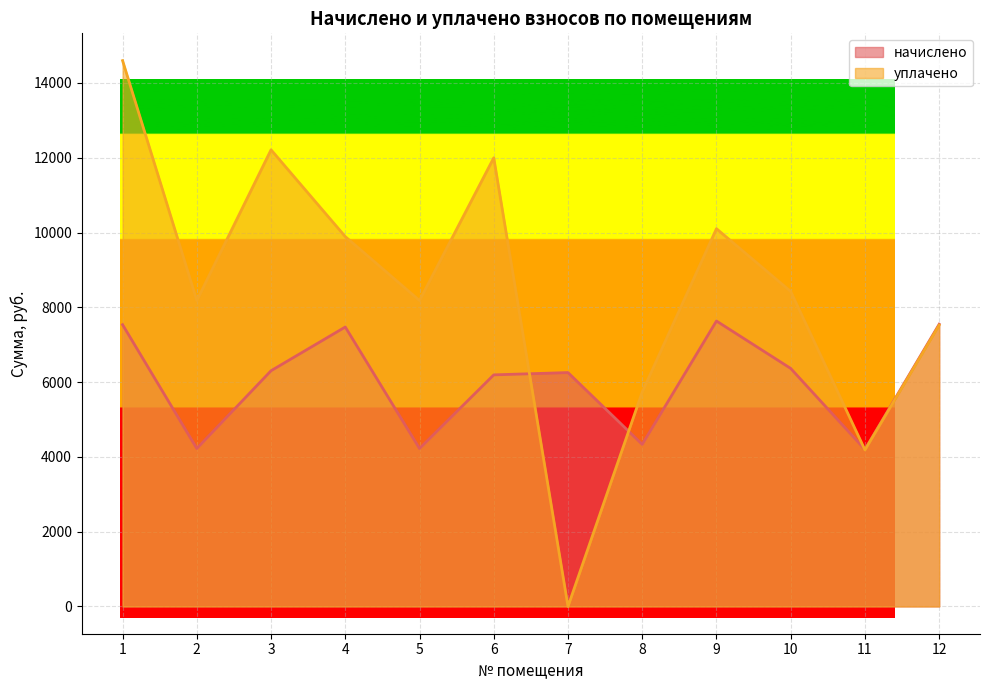

Does the chart have visible grid lines?

Yes